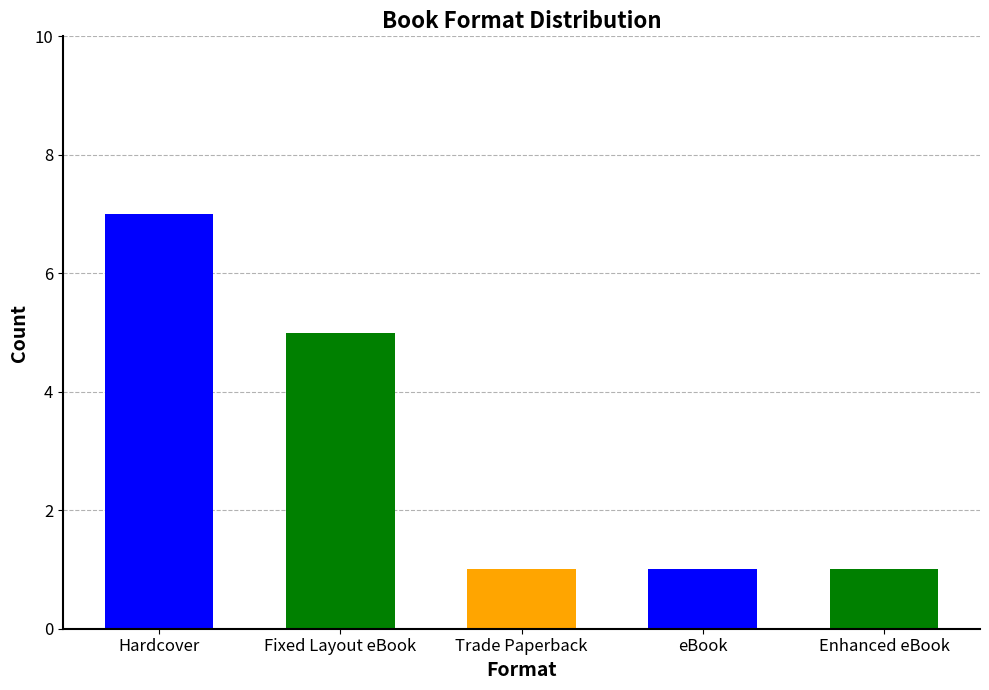

At which category does the chart reach its peak across all series?

Hardcover